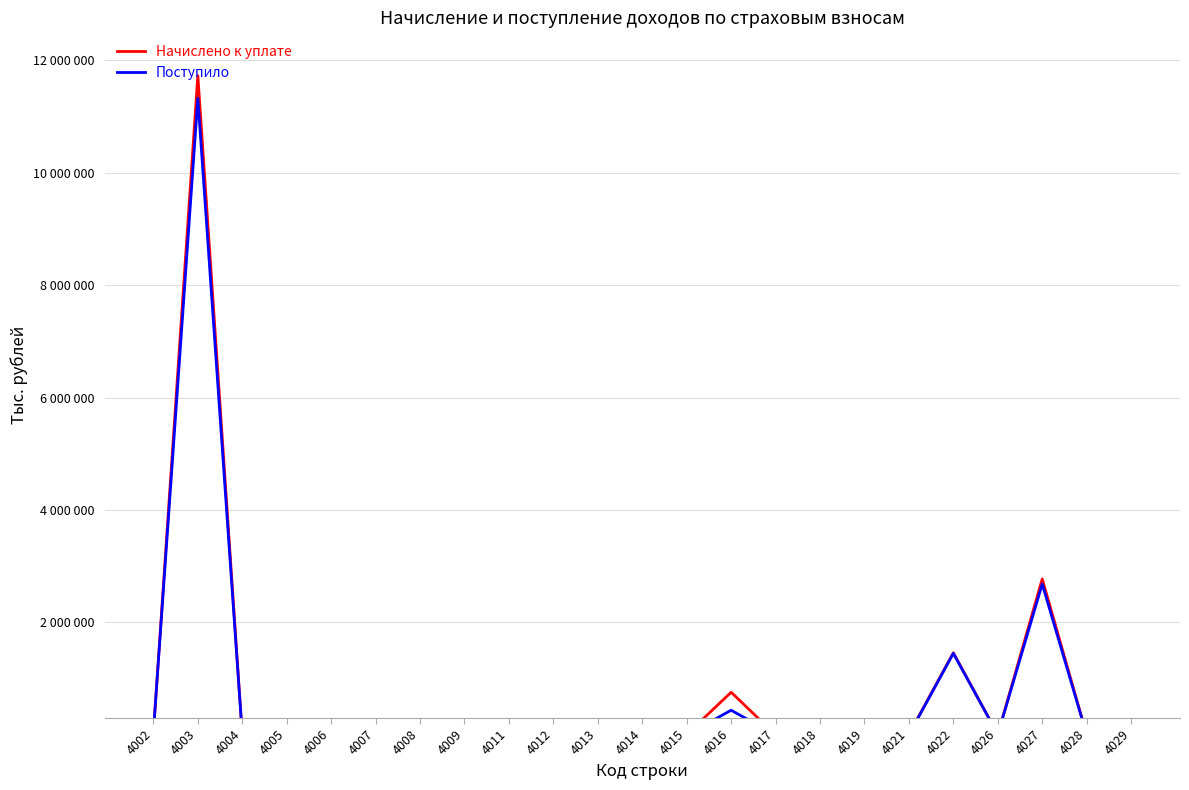

Between which two adjacent categories do Поступило and Начислено к уплате first intersect?

4002 and 4003